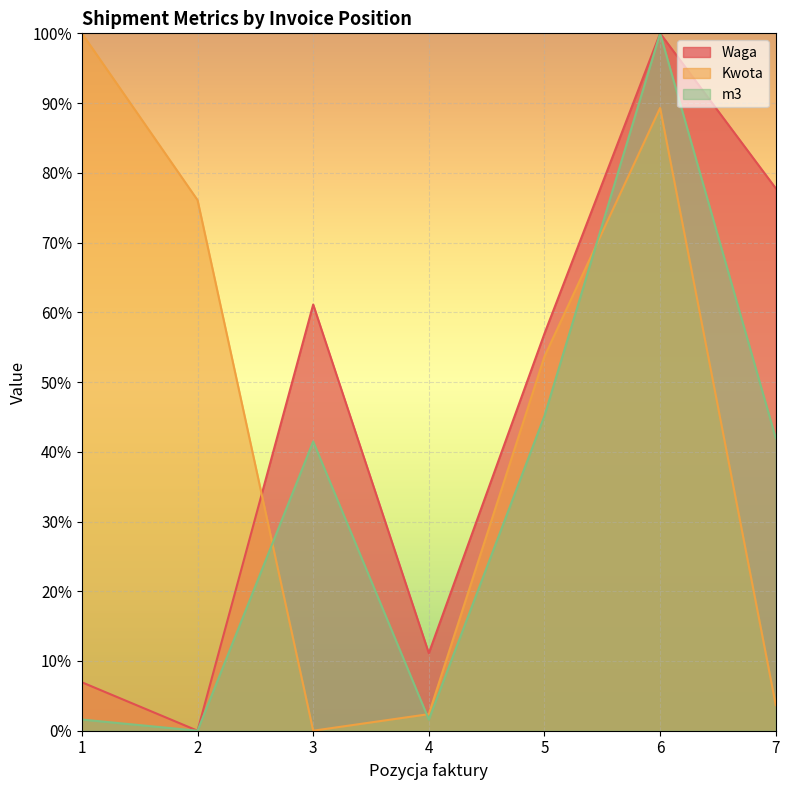

How many intersections are there between Waga and Kwota?

1